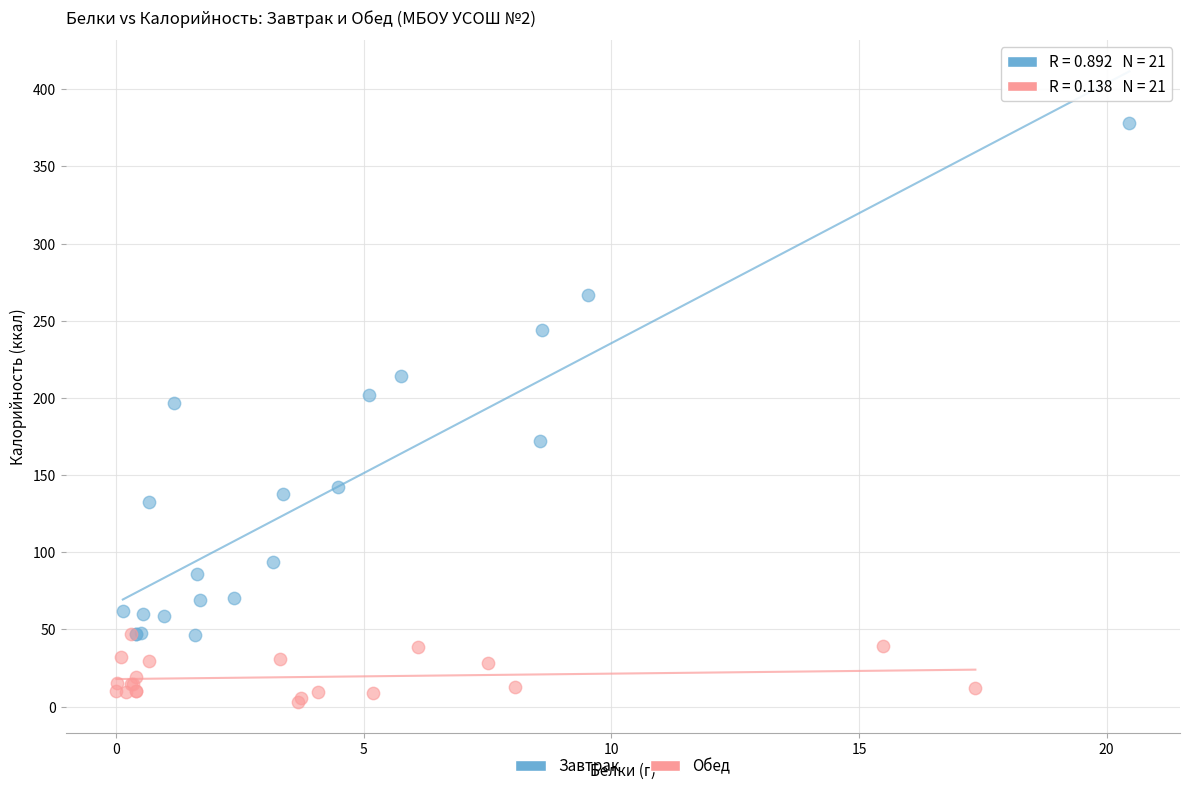

Which series contains the lowest Y value?

Обед